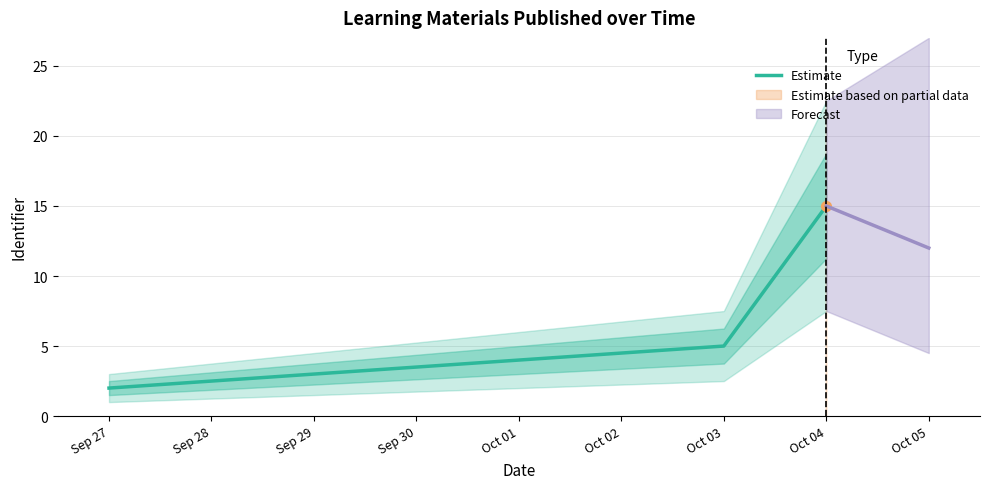

What is the maximum value shown in the chart?

15